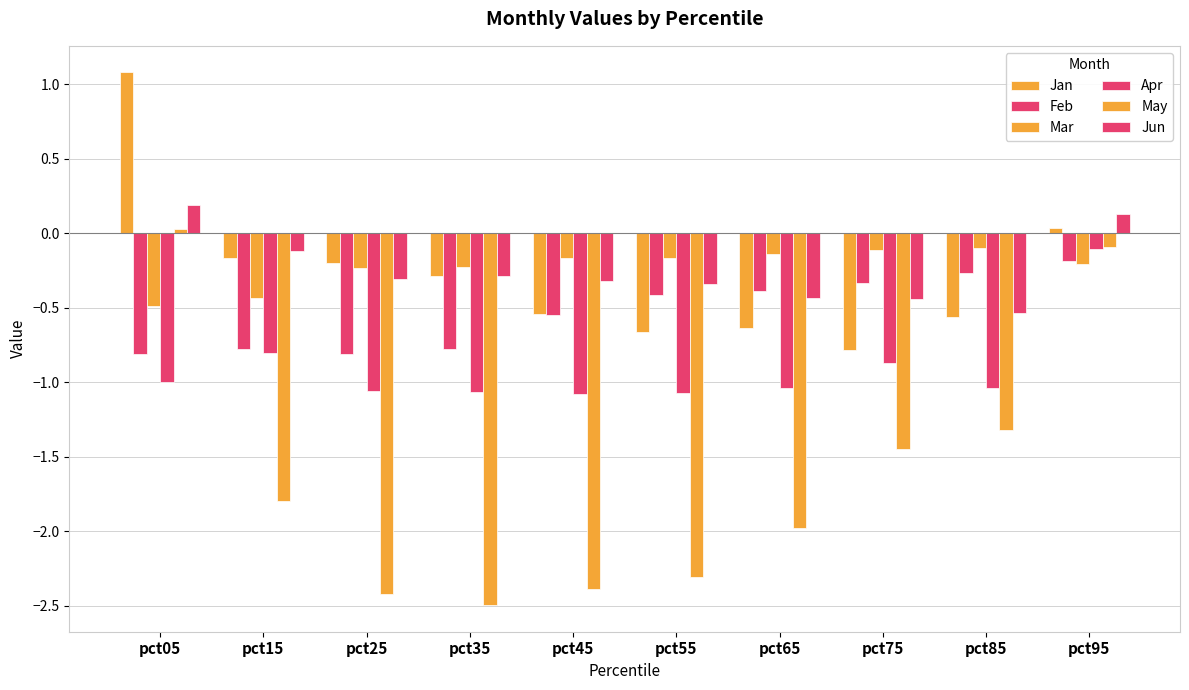

What is the smallest value displayed?

-2.5